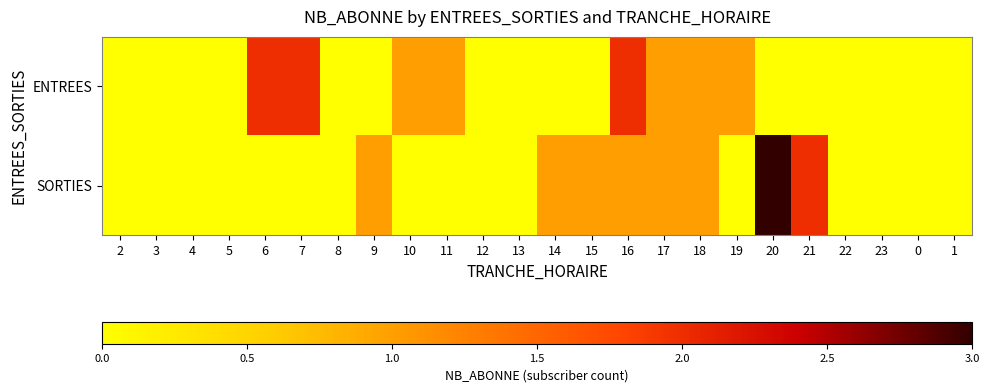

Reading left to right, transcribe all the data shown in this chart.

ENTREES: 2=0	3=0	4=0	5=0	6=2	7=2	8=0	9=0	10=1	11=1	12=0	13=0	14=0	15=0	16=2	17=1	18=1	19=1	20=0	21=0	22=0	23=0	0=0	1=0
SORTIES: 2=0	3=0	4=0	5=0	6=0	7=0	8=0	9=1	10=0	11=0	12=0	13=0	14=1	15=1	16=1	17=1	18=1	19=0	20=3	21=2	22=0	23=0	0=0	1=0